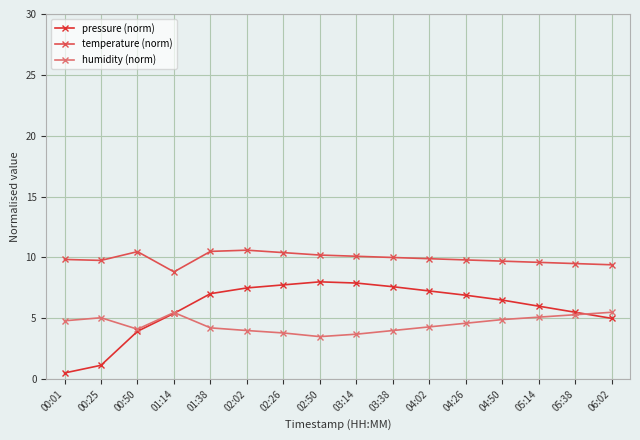

Which series has the widest spread of values?

pressure (norm)